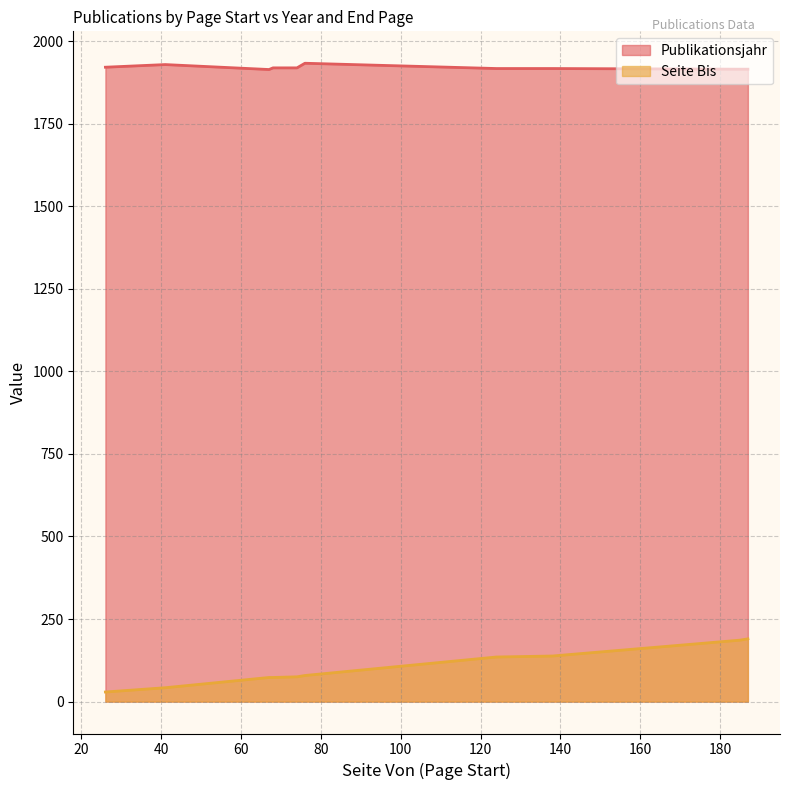

At which category is the sum across all series the highest?

187